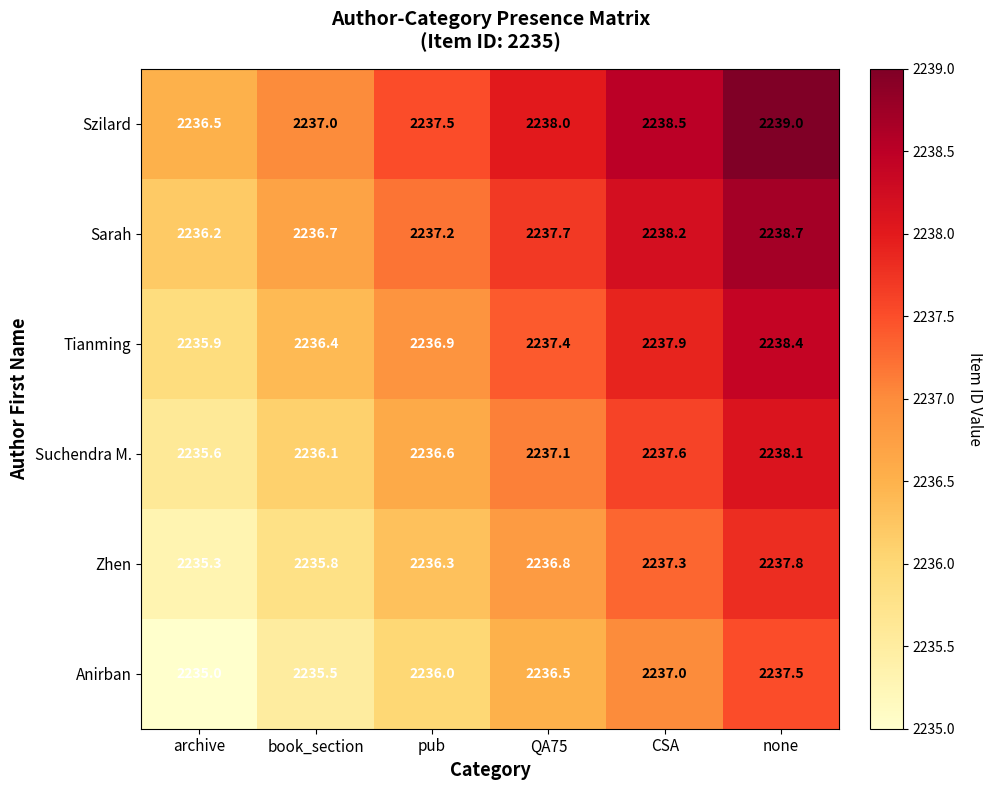

At which category is the sum across all series the highest?

none